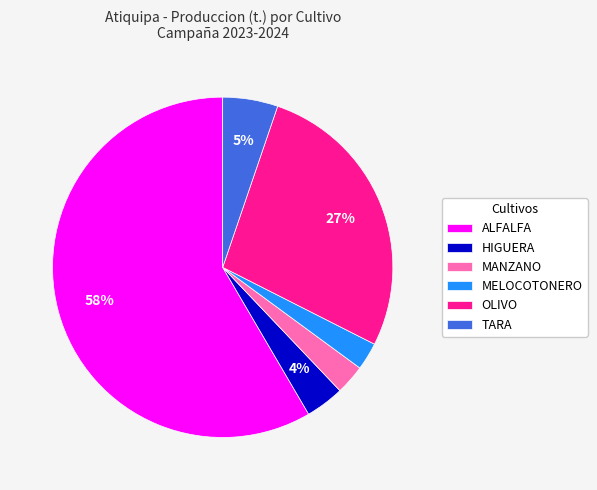

To the nearest percent, what percentage of the pie is HIGUERA?

4%